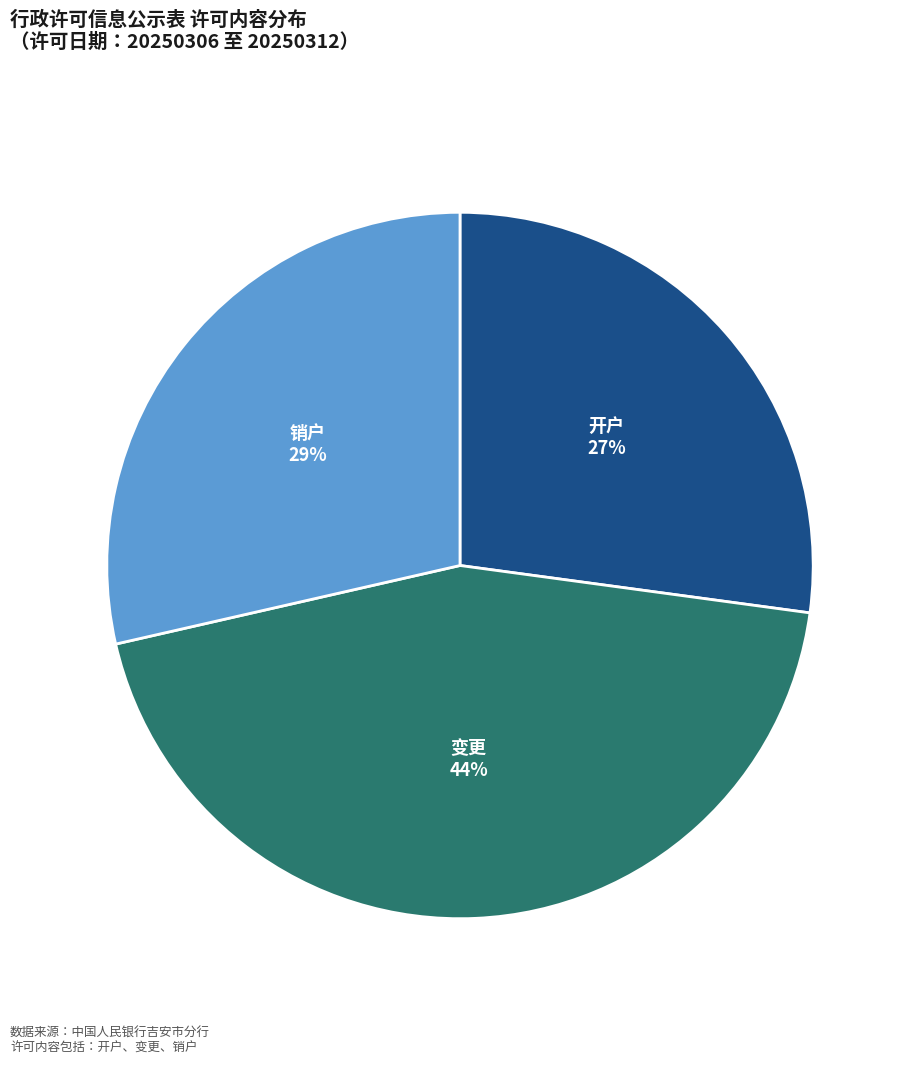

To the nearest percent, what portion does 销户 represent?

29%